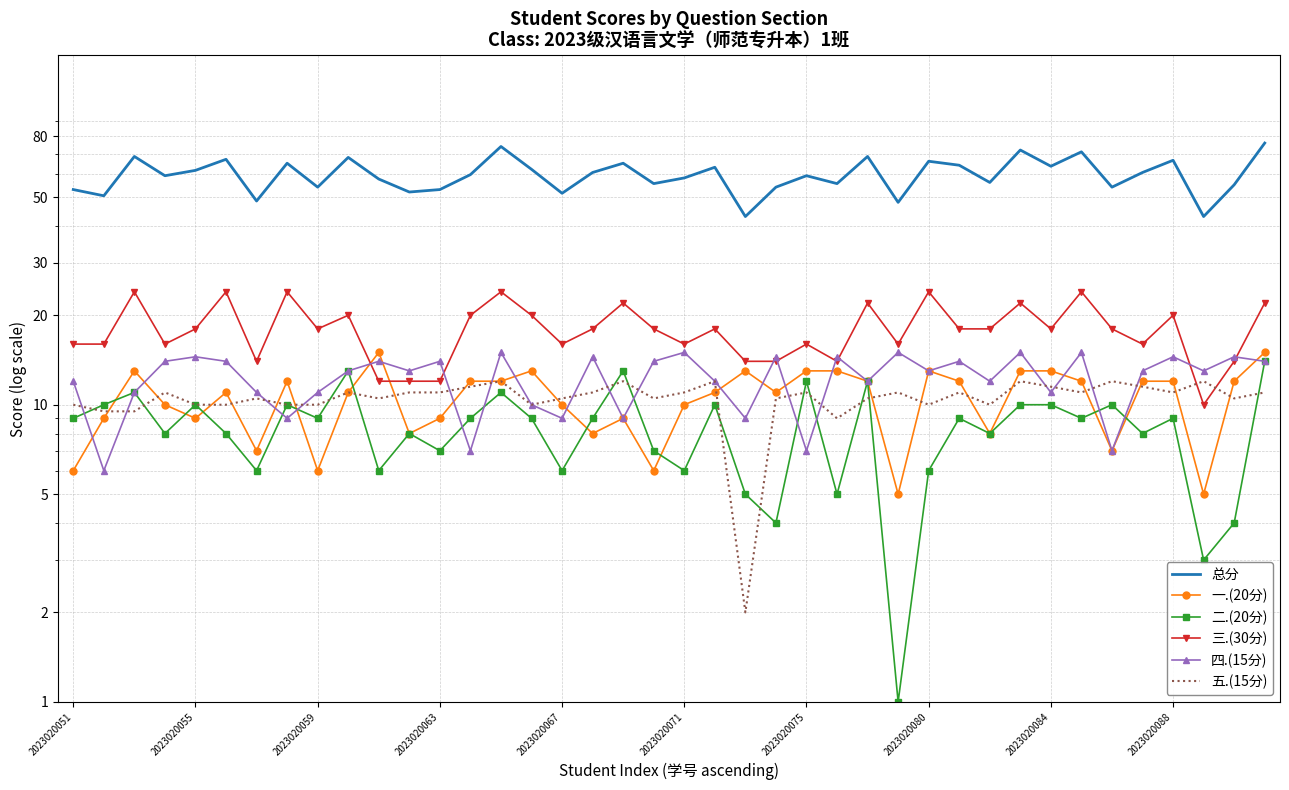

How many values in the 五.(15分) series are below 11?

19